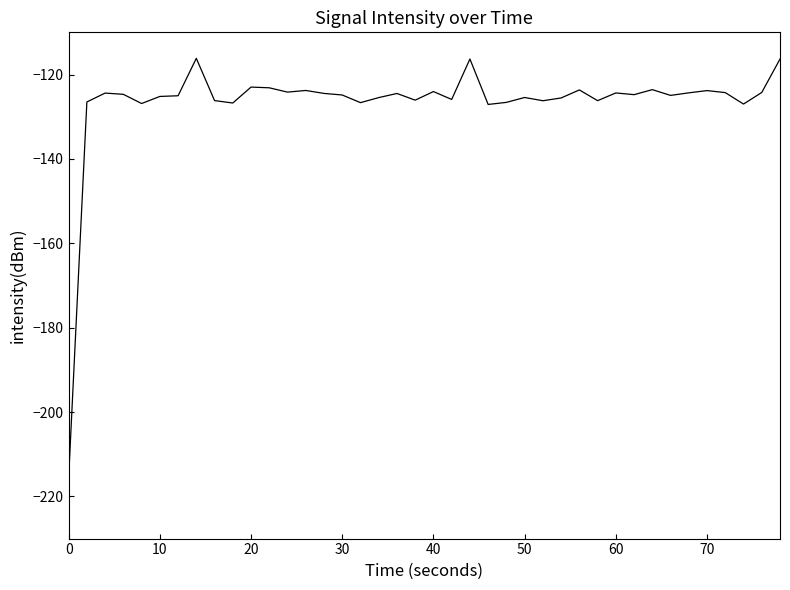

What is the difference between the maximum and minimum values?

99.5